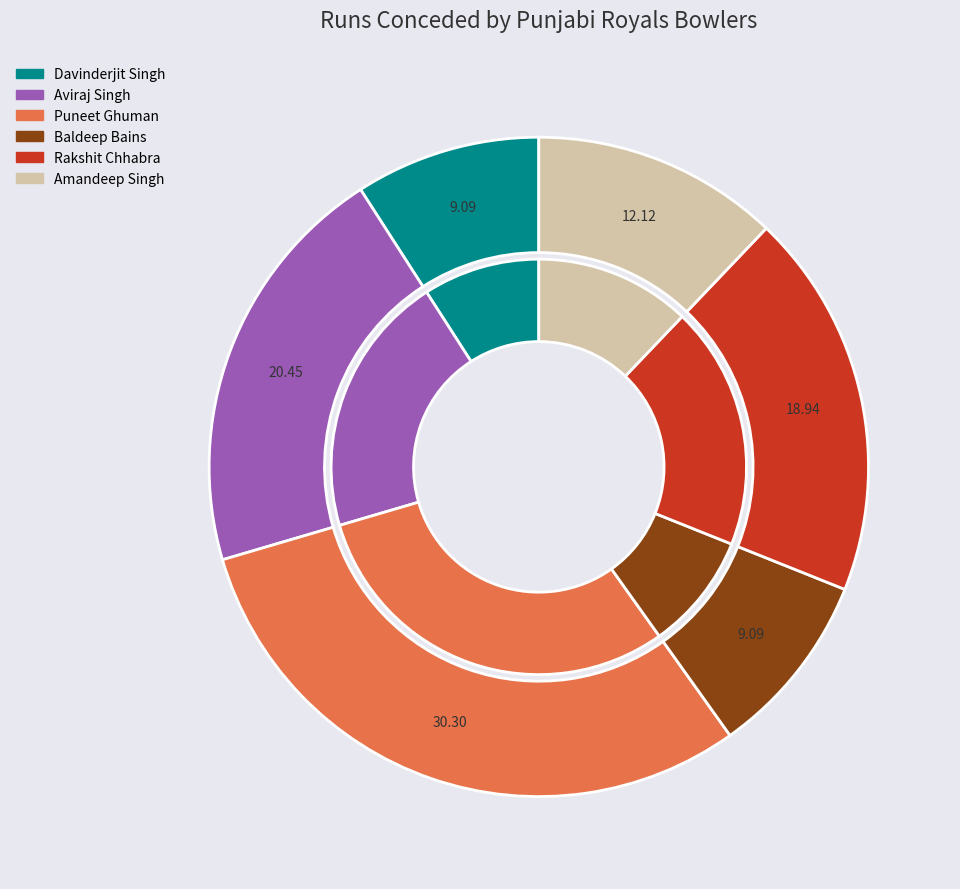

What is the largest slice in the pie chart?

Puneet Ghuman